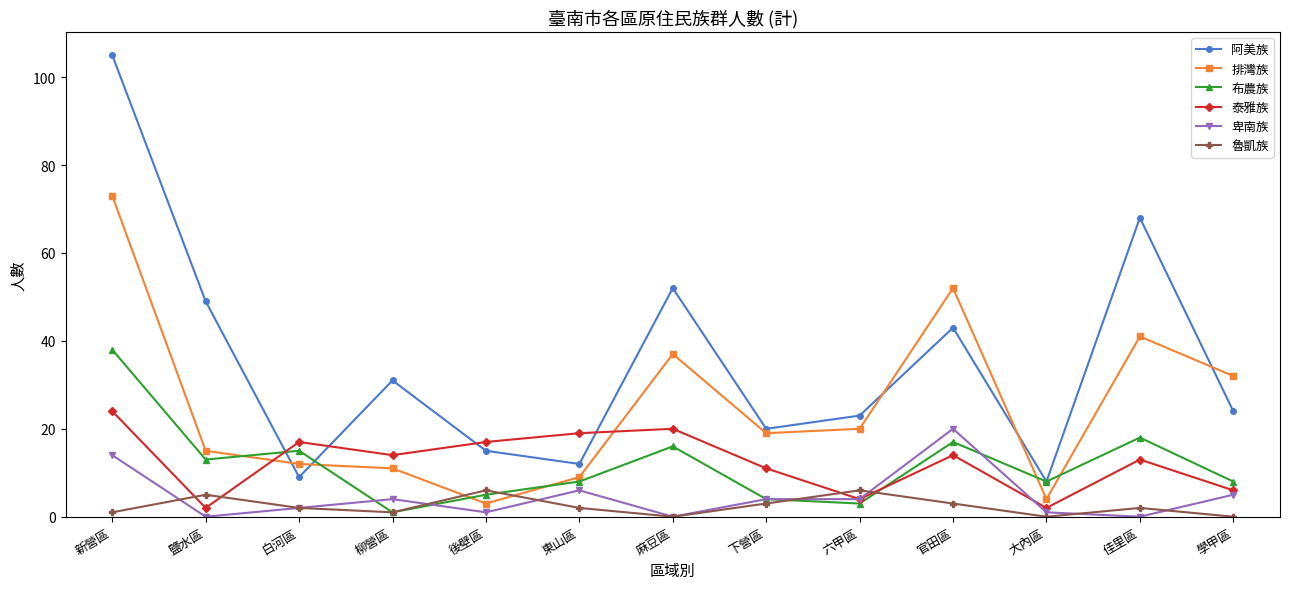

Is the value of 阿美族 at 新營區 greater than the value of 卑南族 at 官田區?

Yes